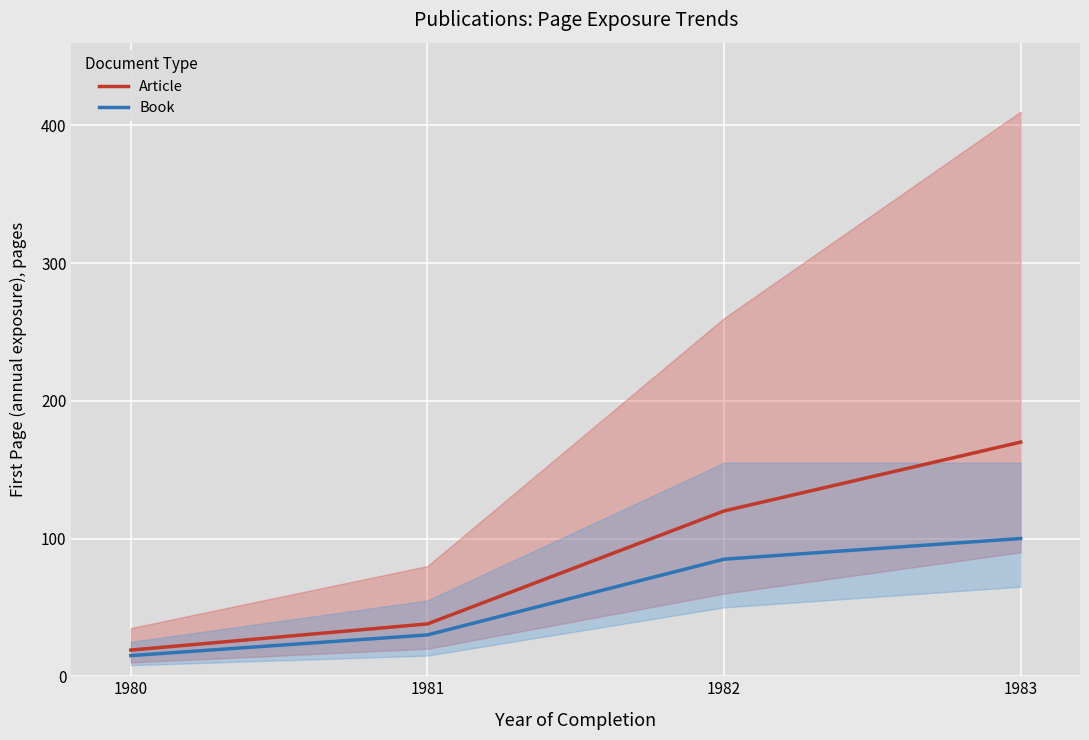

What is the difference between the highest and lowest values at 1981?

8